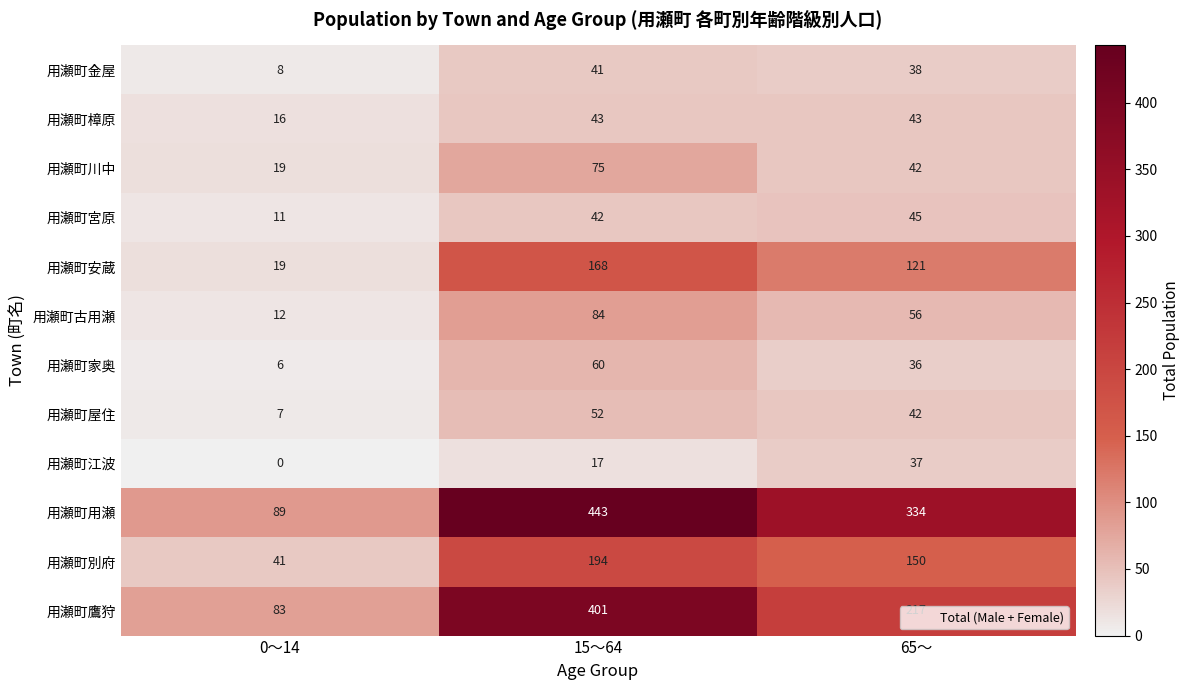

The 用瀬町古用瀬 series shows 84 at 15～64. True or false?

True